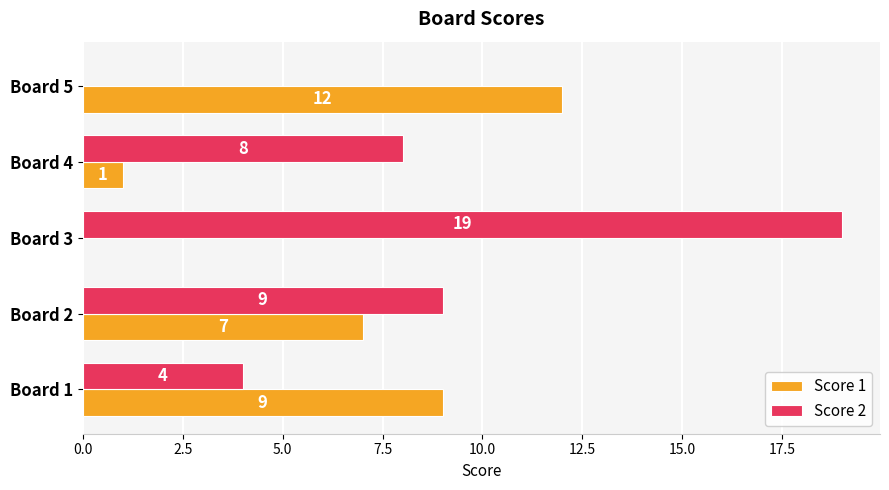

What is the sum of the Score 2 values at Board 5 and Board 3?

19